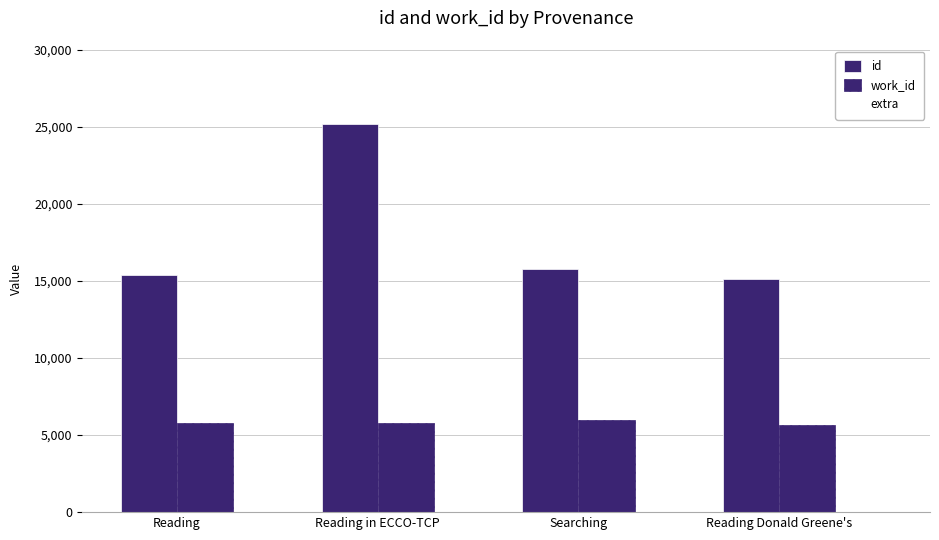

How many categories are shown in the chart?

4